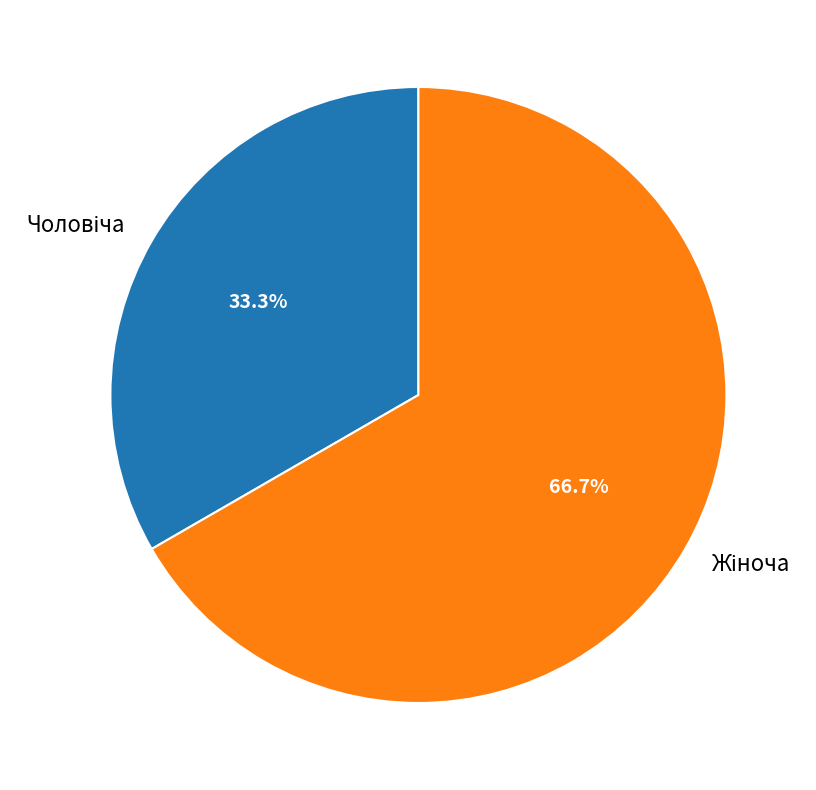

Is there a majority slice in this chart?

Yes